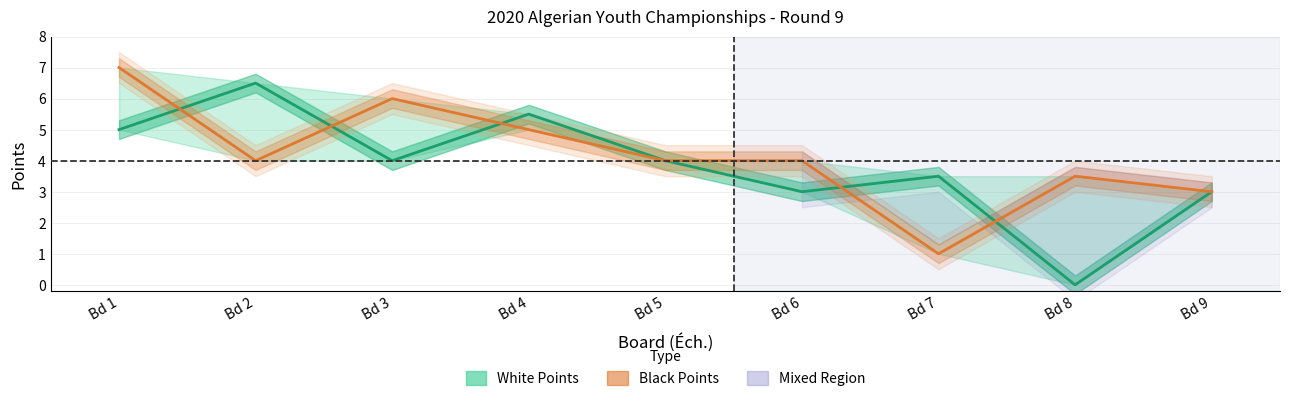

Which series ends up on top after the final intersection of White Points and Black Points?

Black Points